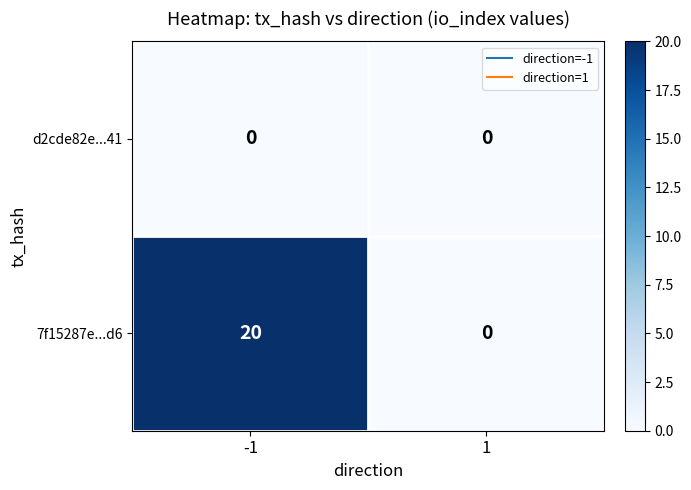

At how many categories does at least one series exceed 11?

1